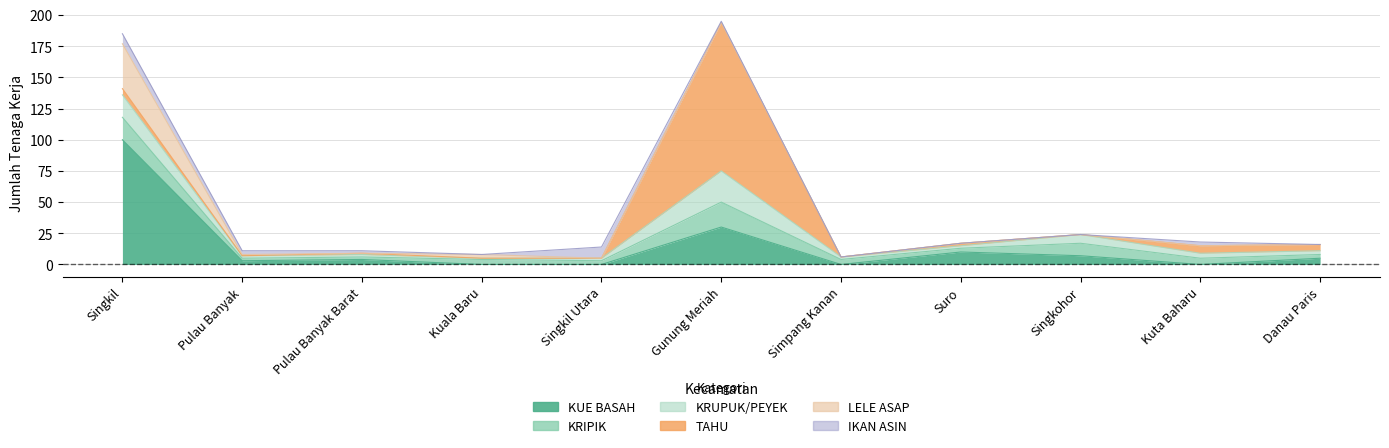

What position from the left is Singkil Utara?

5